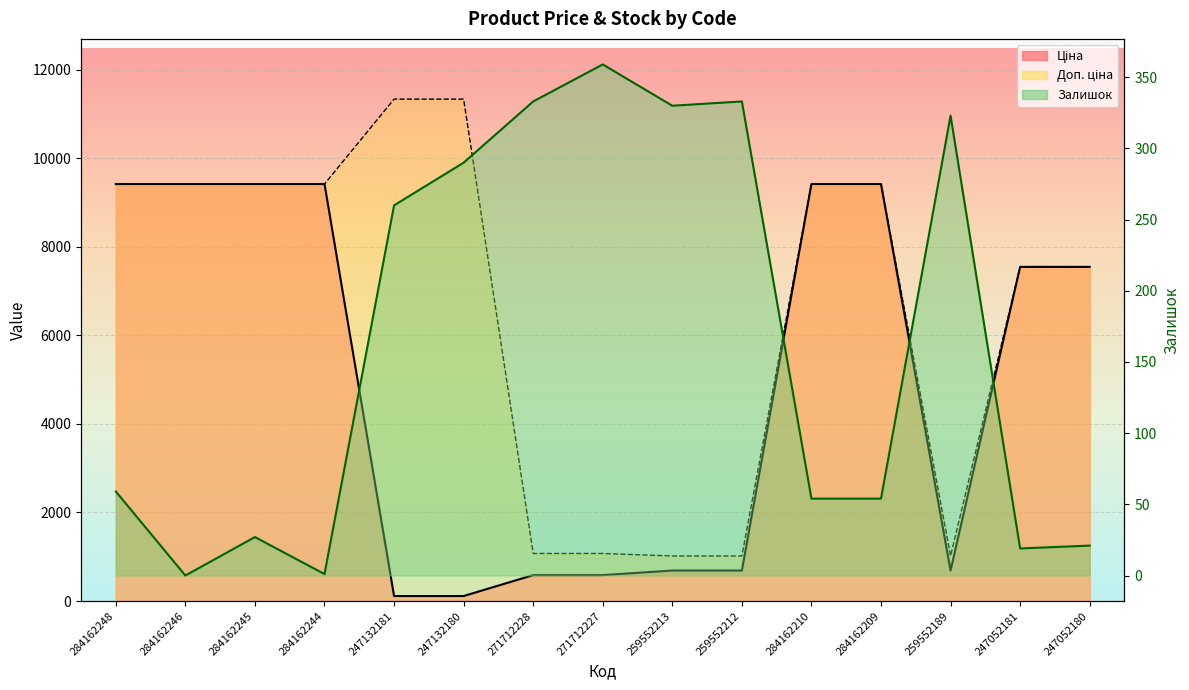

What is the sum of all Ціна values?

75058.9